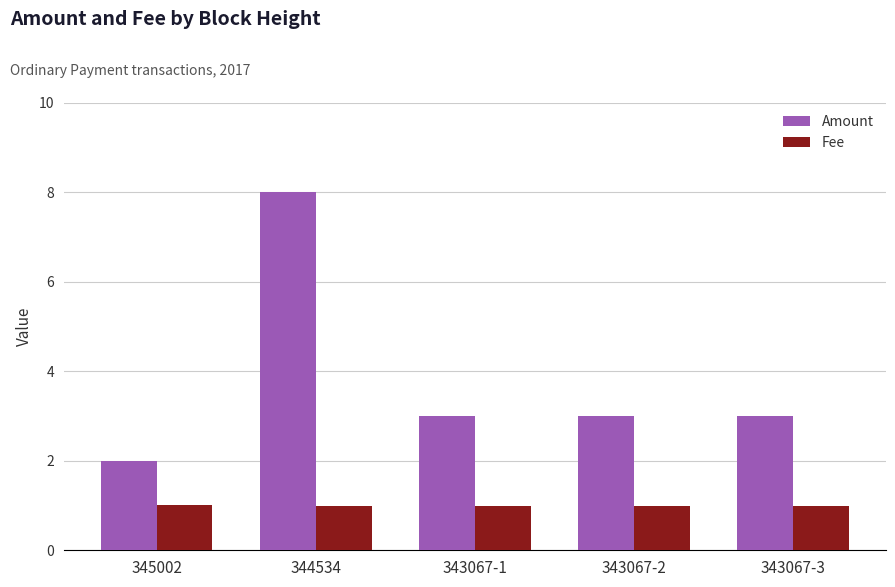

Reading left to right, transcribe all the data shown in this chart.

Amount: 345002=2.0	344534=8.0	343067-1=3.0	343067-2=3.0	343067-3=3.0
Fee: 345002=1.0	344534=1.0	343067-1=1.0	343067-2=1.0	343067-3=1.0